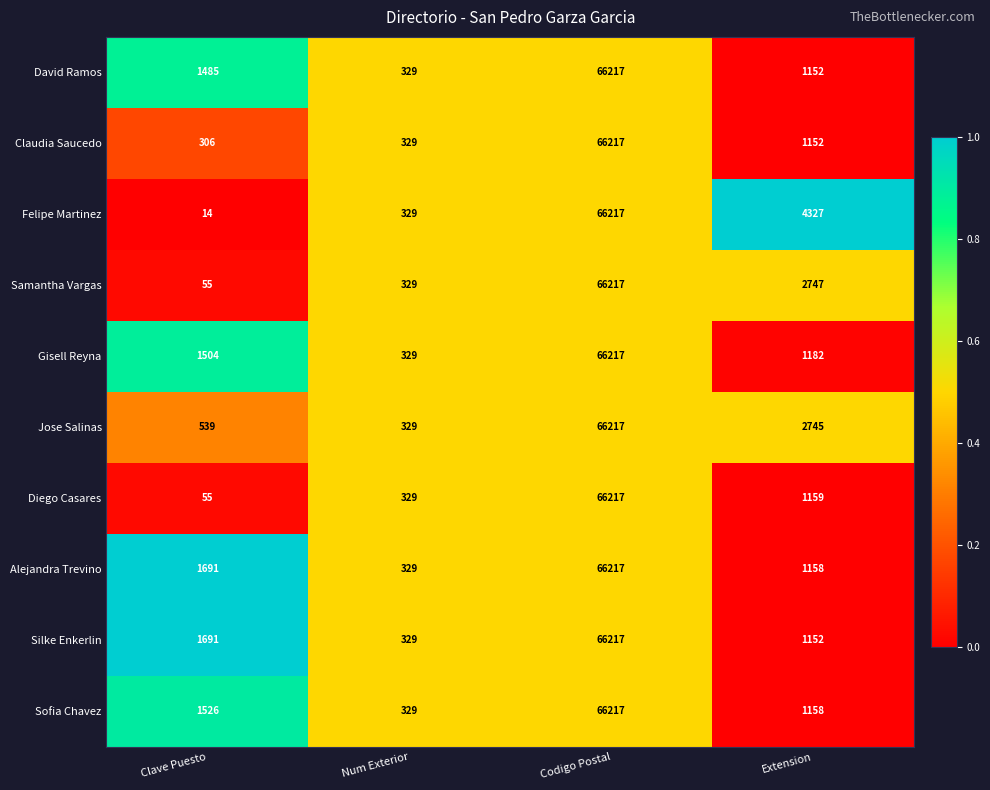

Which category has the highest value in the Alejandra Trevino series?

Codigo Postal